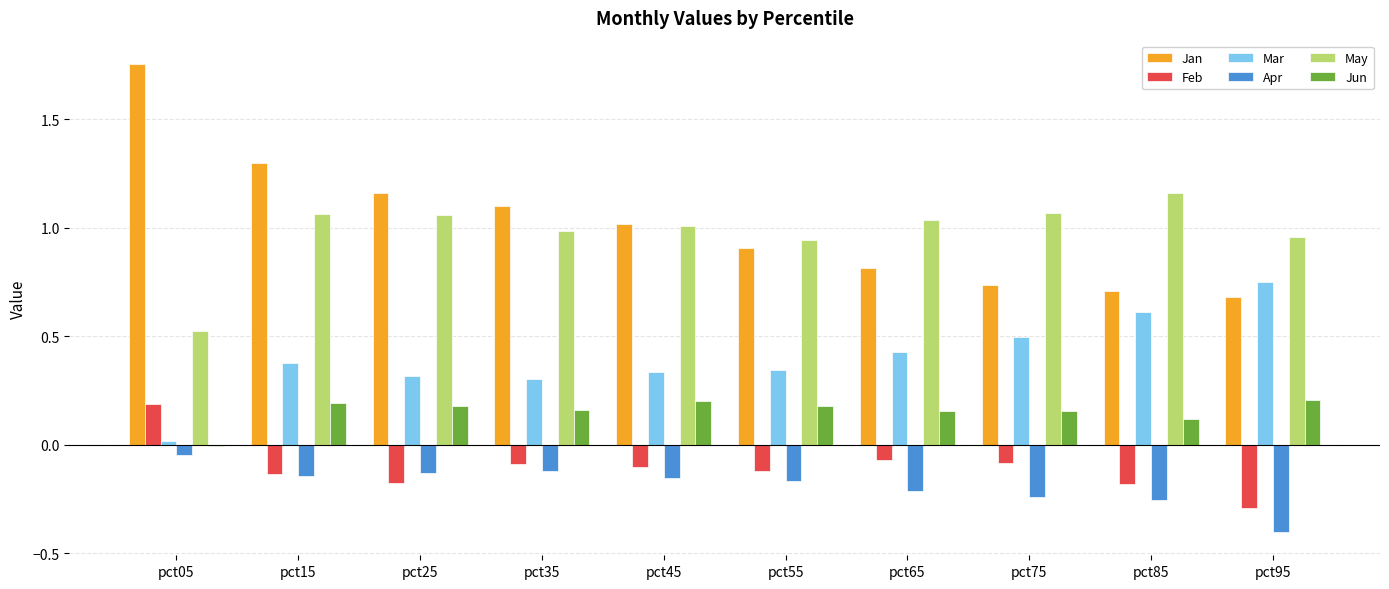

The value of Jun at pct95 is 0.2. True or false?

True